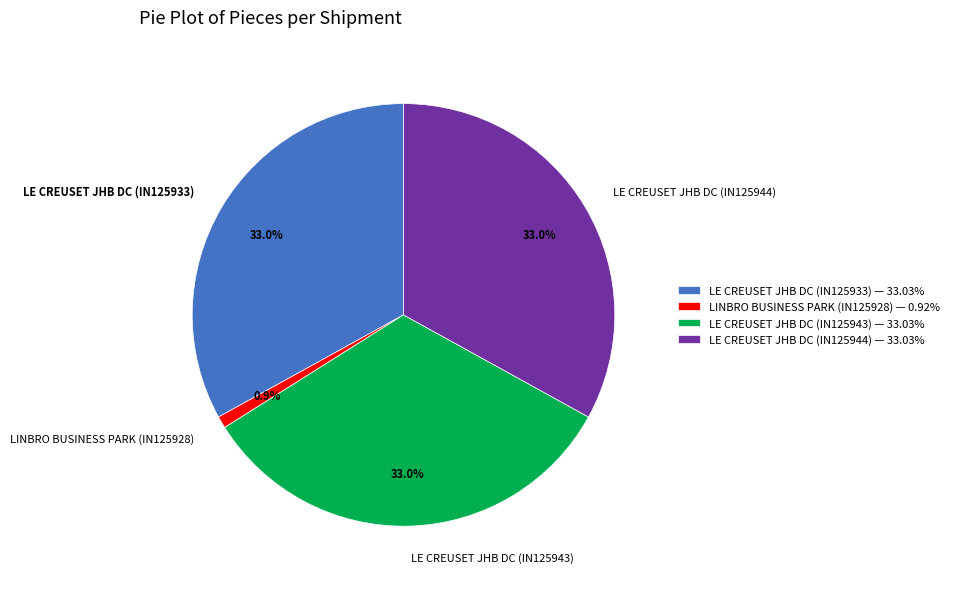

True or false: LINBRO BUSINESS PARK (IN125928) accounts for 8% of the total.

False